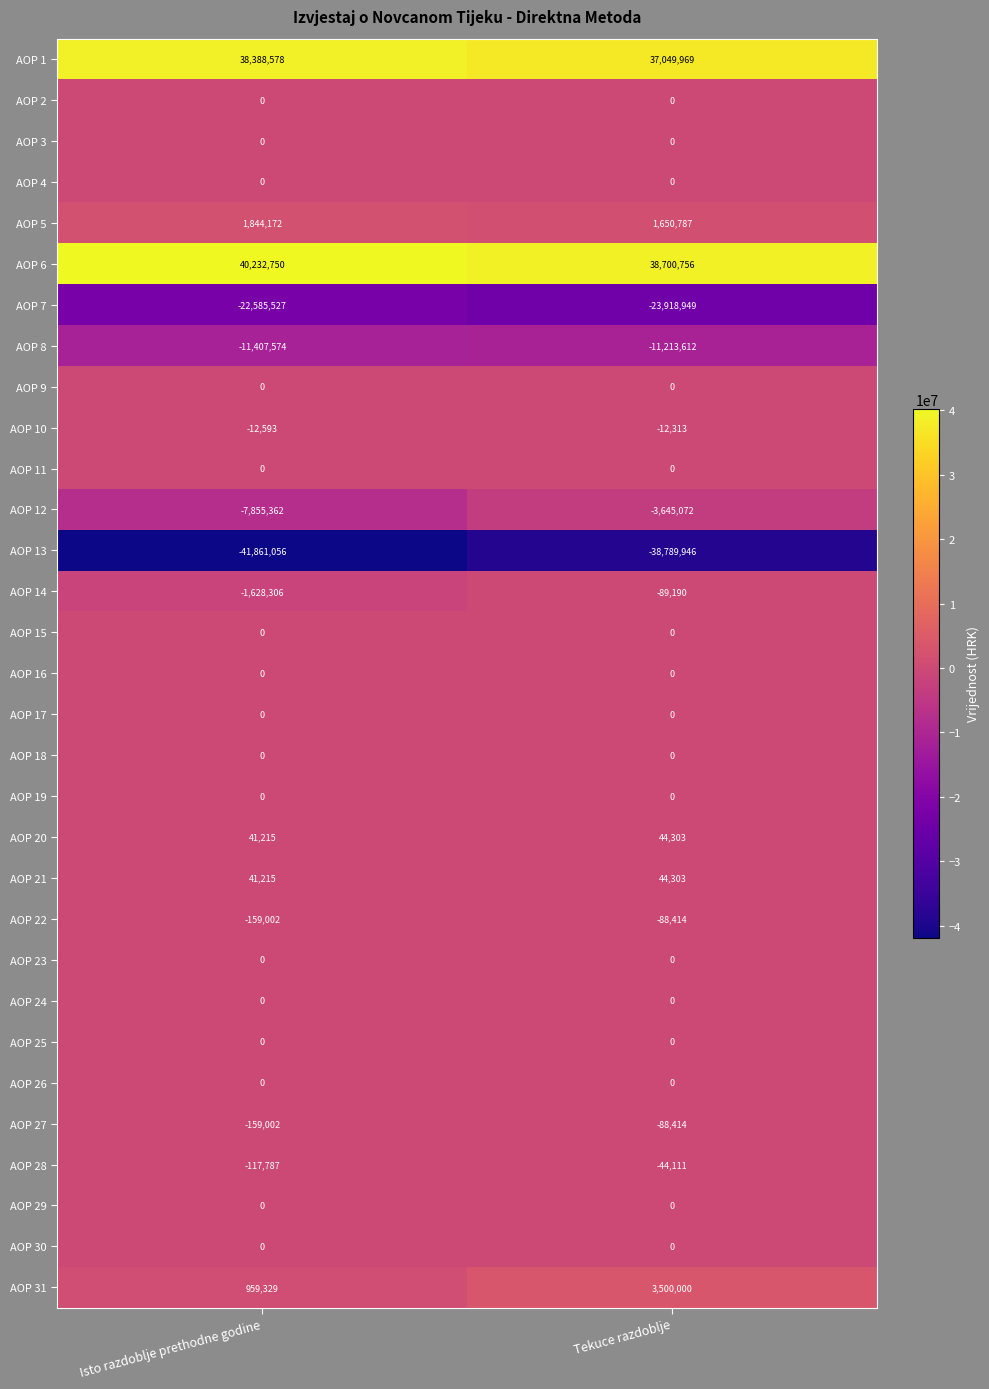

At which category does the chart reach its peak across all series?

Isto razdoblje prethodne godine